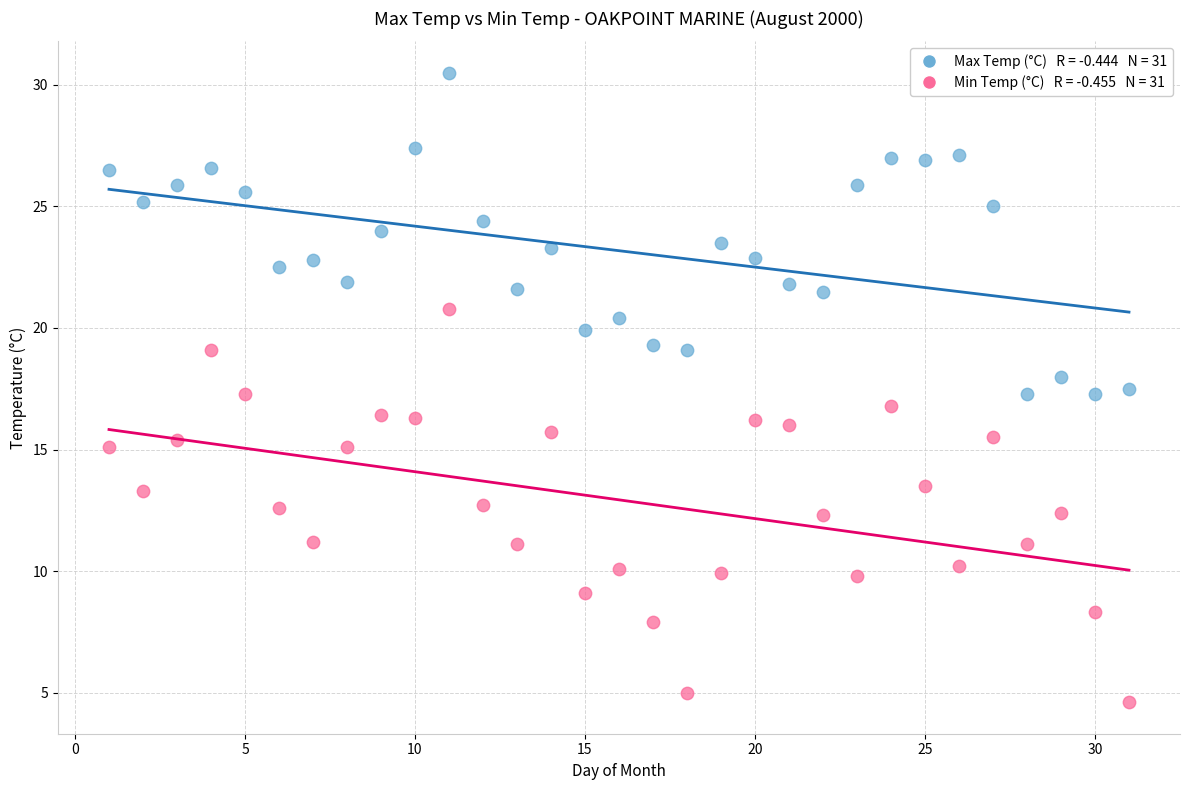

Across all data points, what is the range of Y values (max minus min)?

25.9